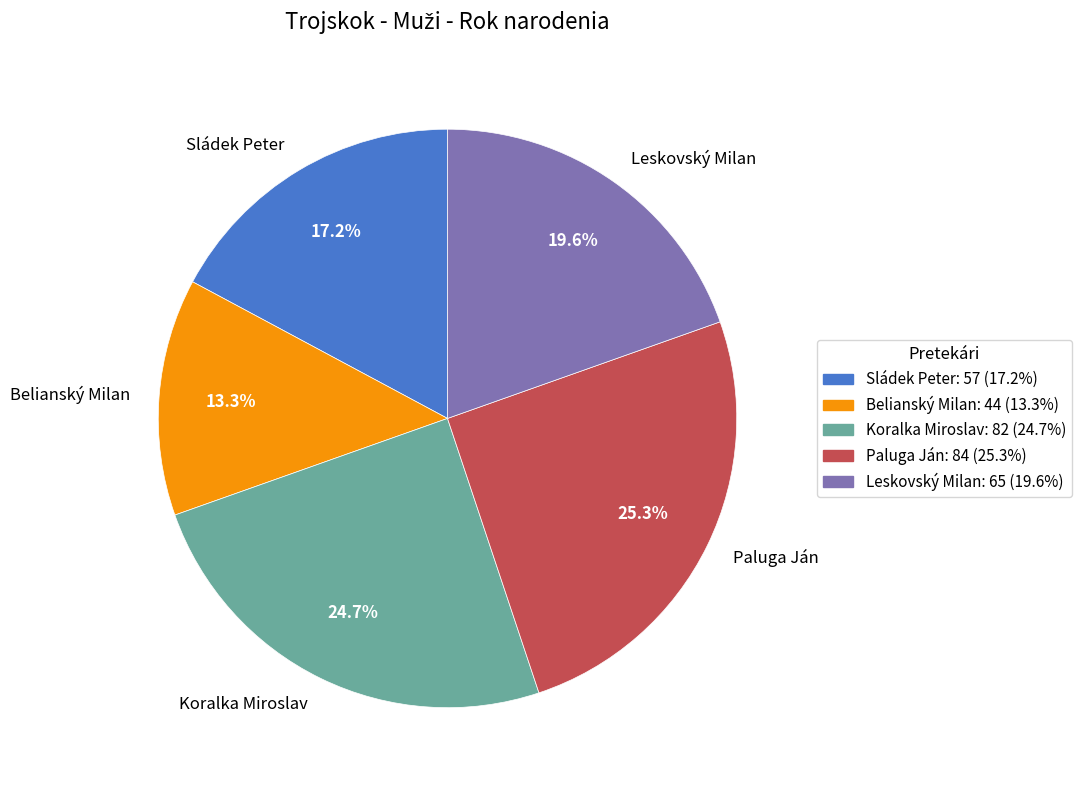

How many slices are in this pie chart?

5